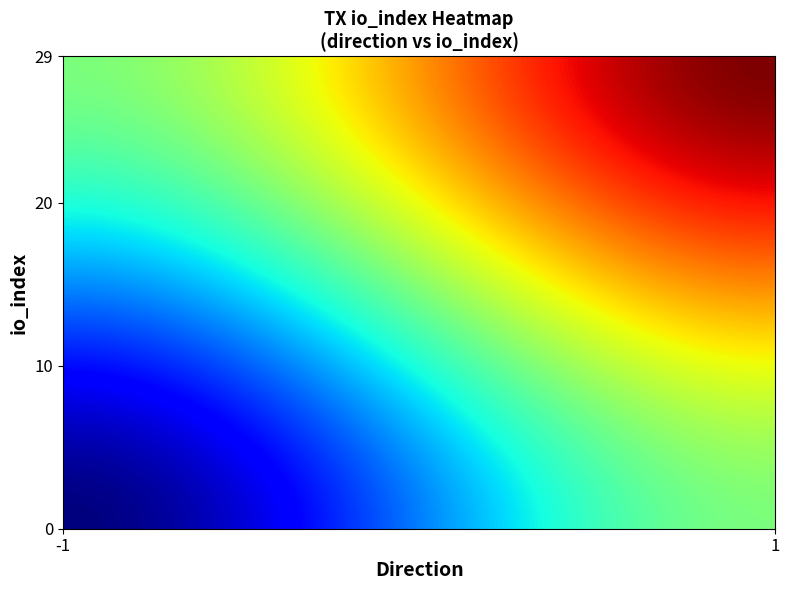

What is the smallest value displayed?

-1